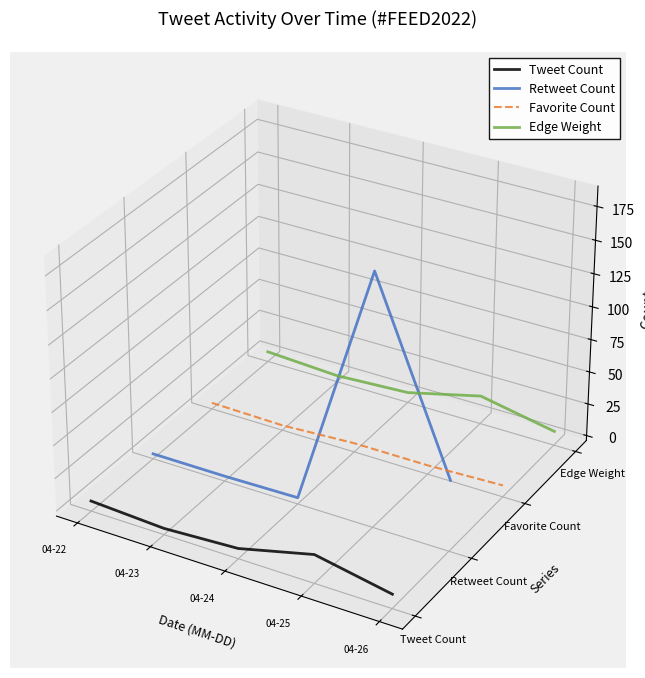

Which series has the largest total across all categories?

Edge Weight